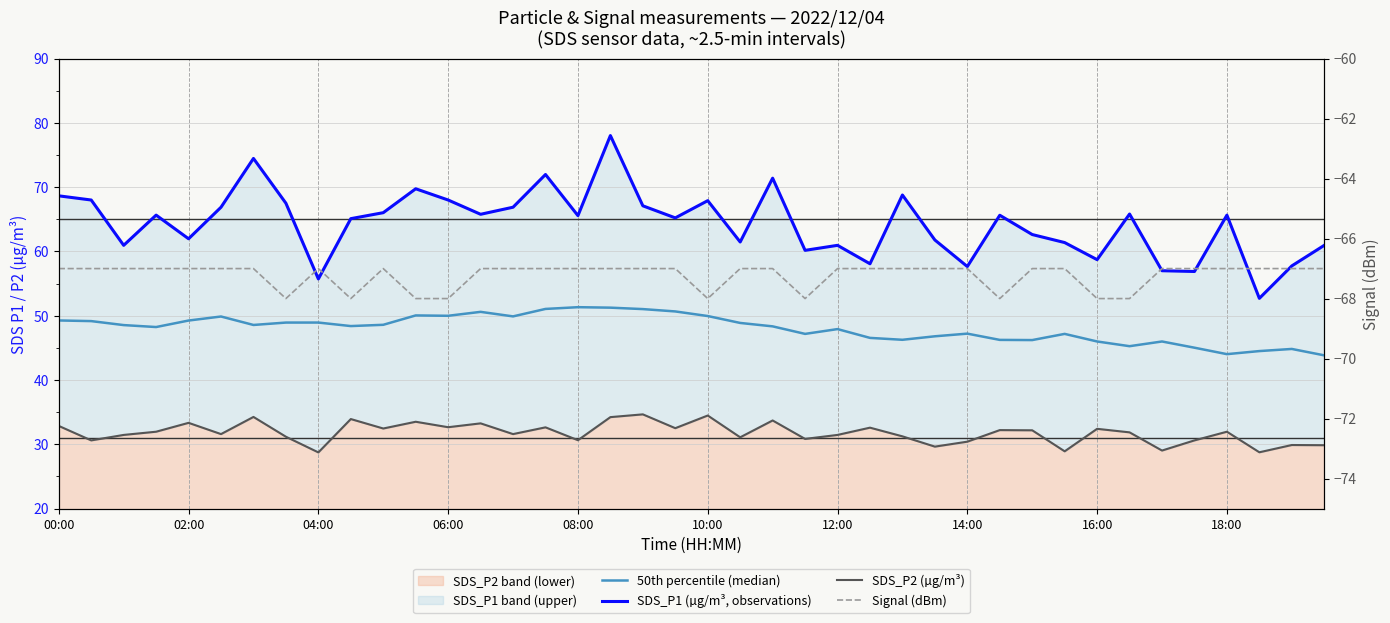

What is the difference between the maximum and second lowest values in the 50th percentile (median) series?

7.3